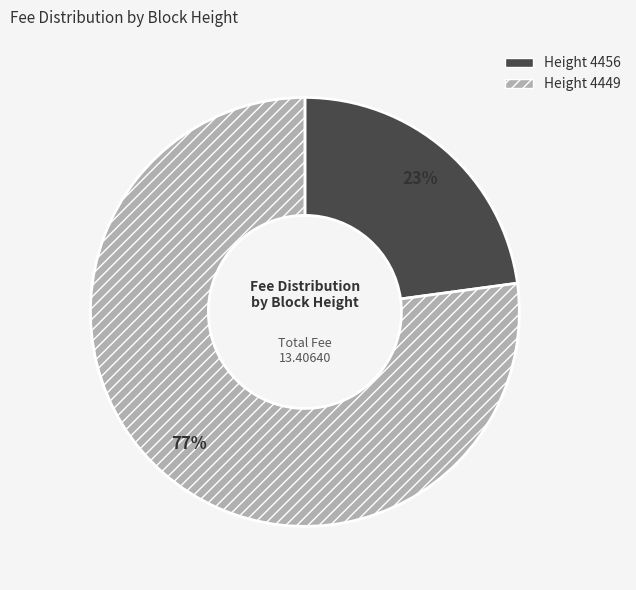

To the nearest percent, what is the difference between the largest and smallest slice percentages?

54%